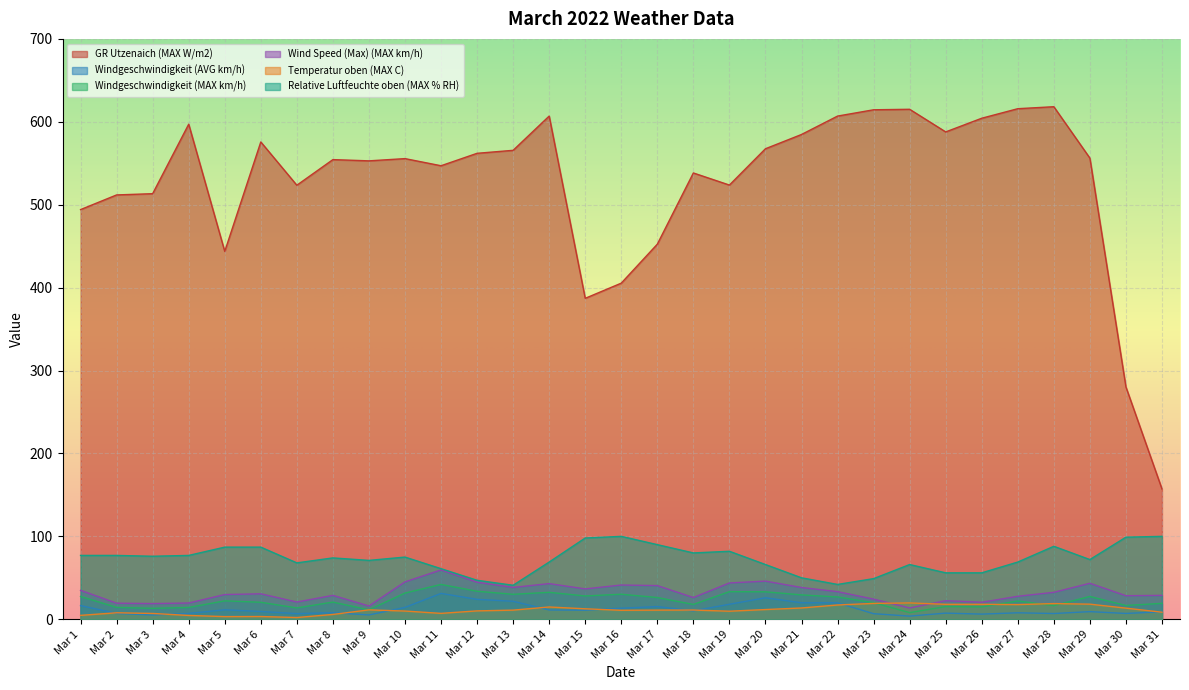

How many values in the GR Utzenaich (MAX W/m2) series are below 555?

15